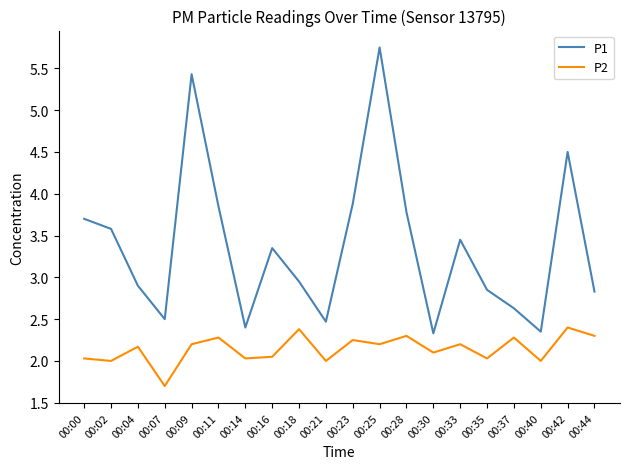

Where does the P1 series first go above 3?

00:00